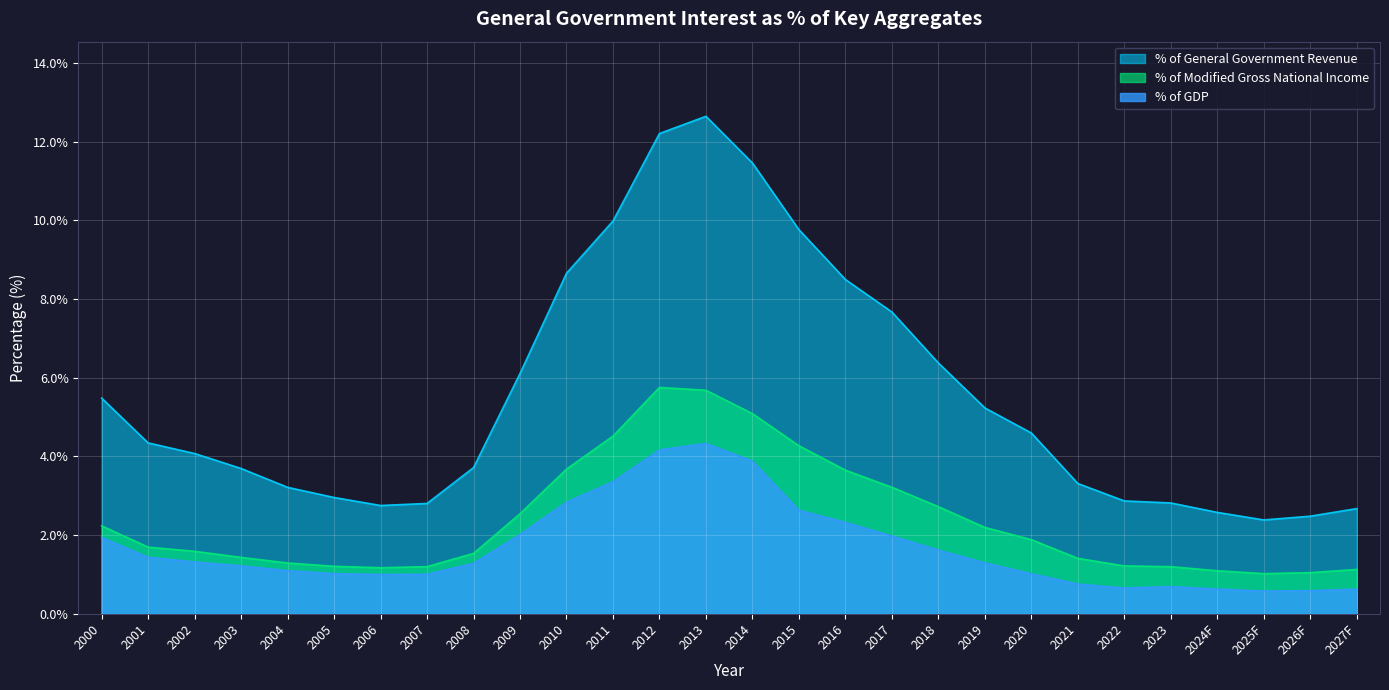

True or false: % of Modified Gross National Income and % of General Government Revenue intersect in this chart.

False